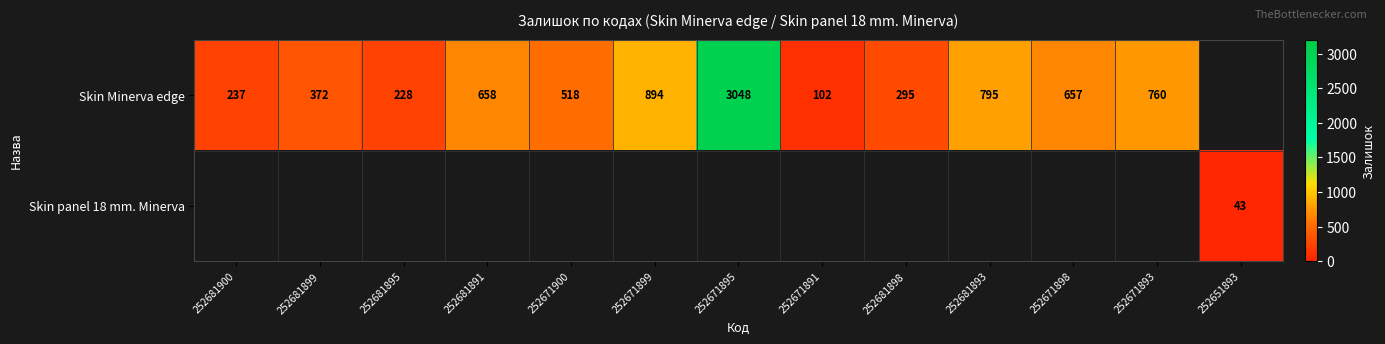

What is the difference between the Skin Minerva edge values at 252671899 and 252681899?

522